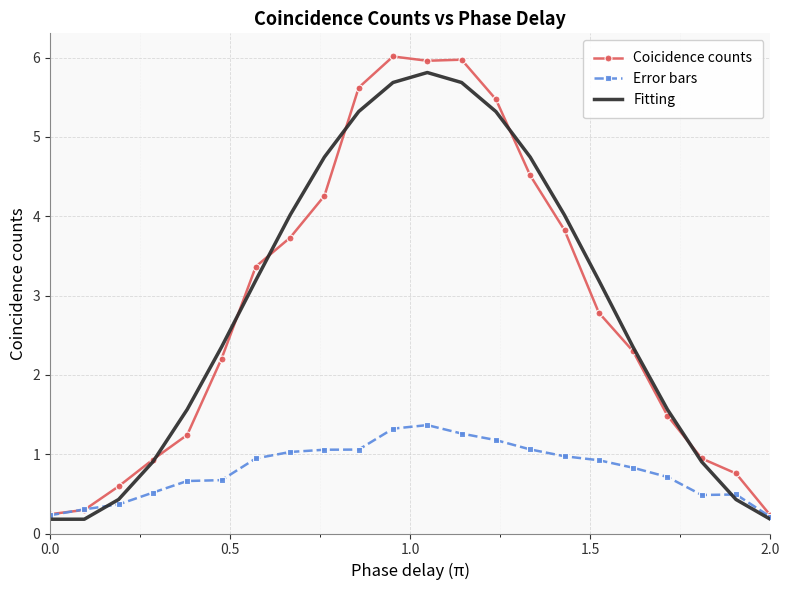

Which series has the widest spread of values?

Coicidence counts